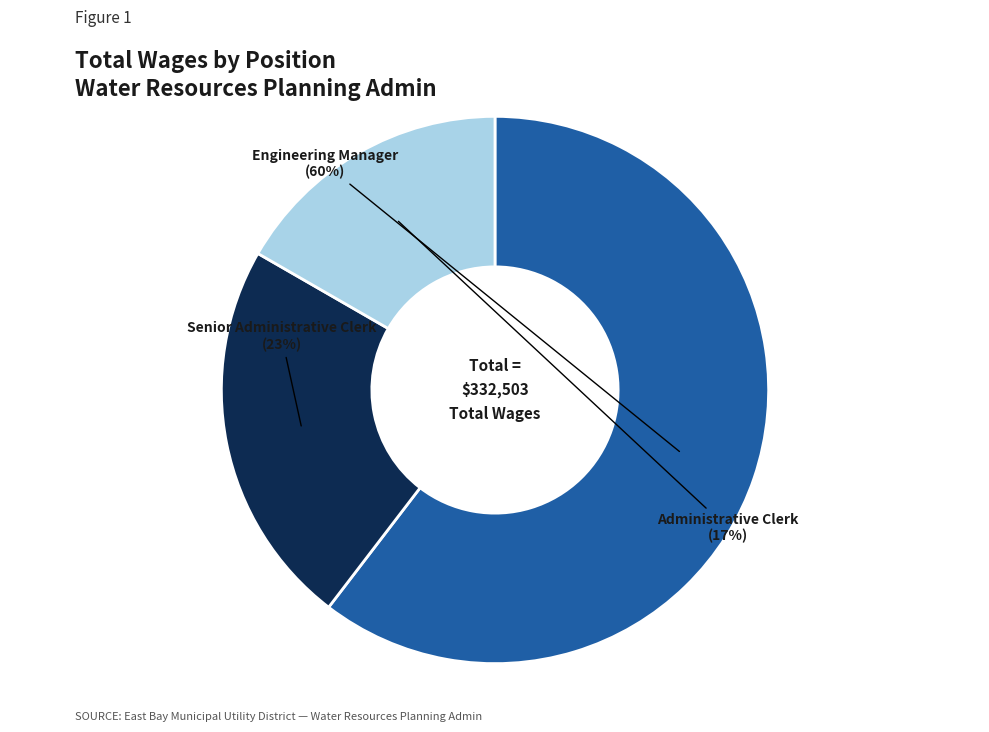

To the nearest percent, what is the average slice percentage?

33%